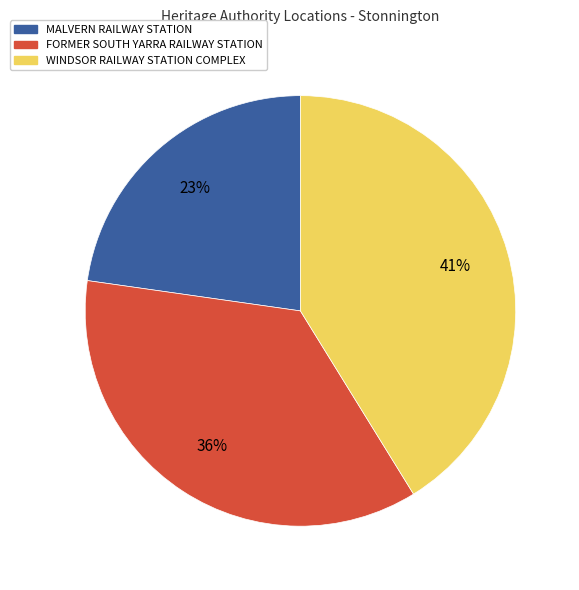

To the nearest percent, what percentage of the pie is FORMER SOUTH YARRA RAILWAY STATION?

36%